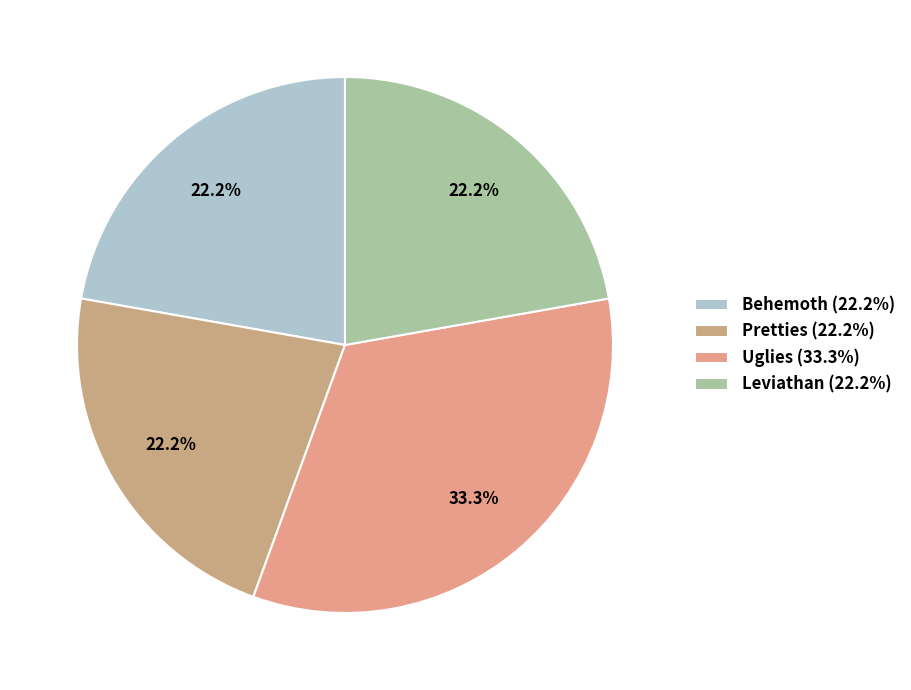

What percentage is the Uglies slice, to the nearest percent?

33%